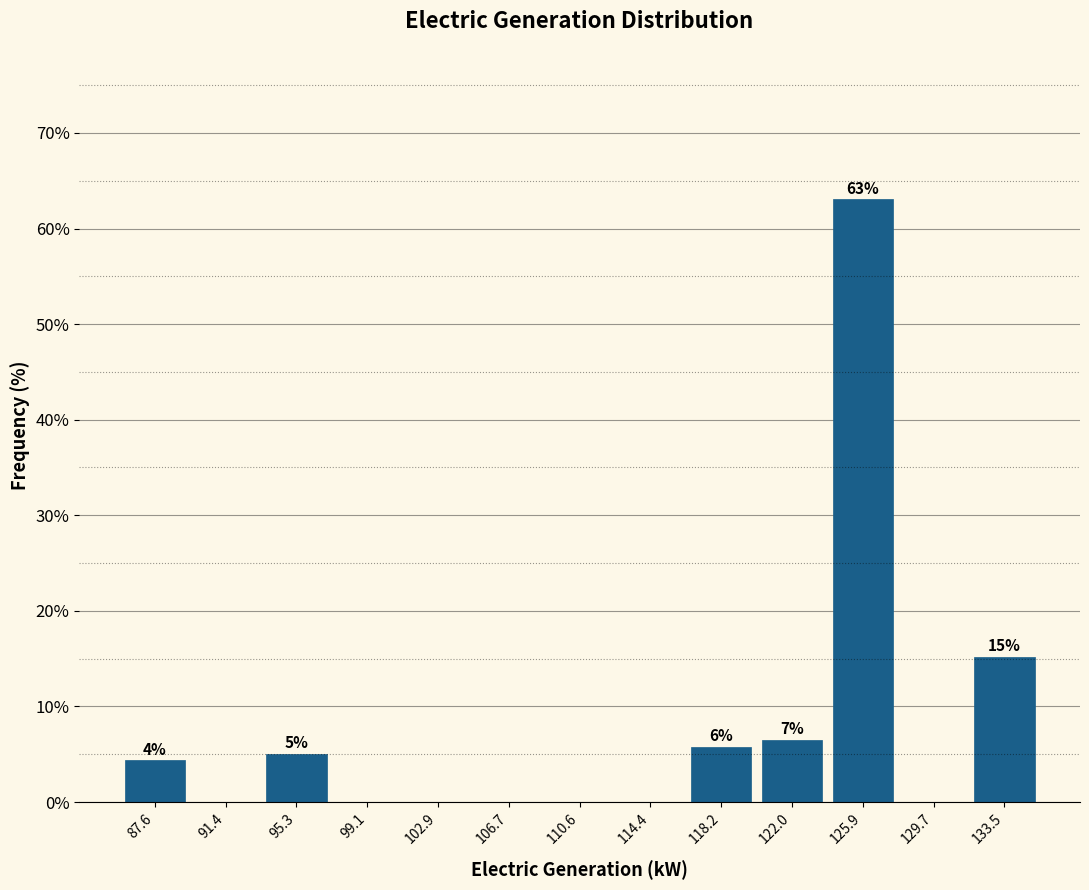

Which range on the x-axis has the tallest bar?

124.0 to 128.0